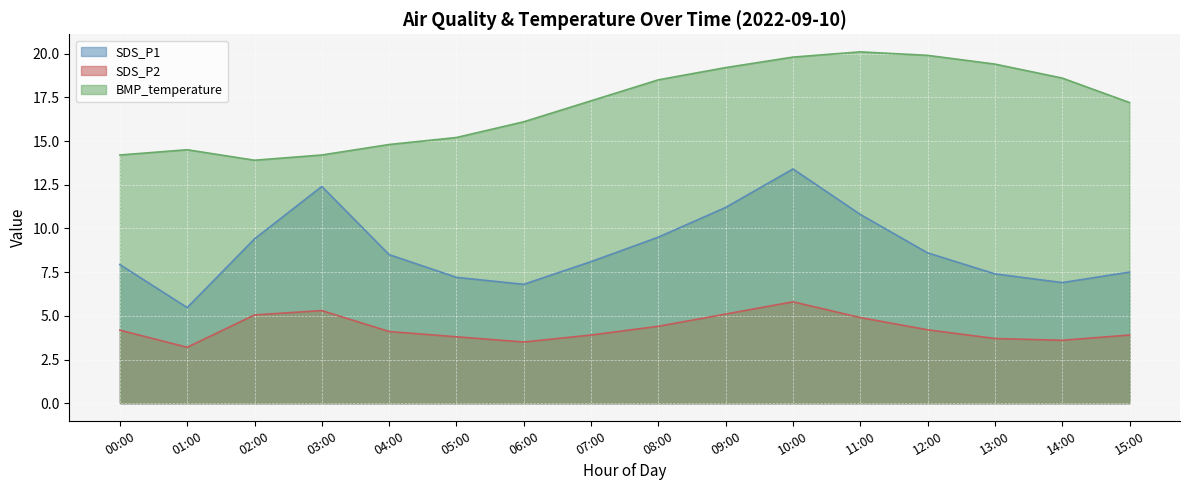

What is the difference between the maximum and minimum values in the BMP_temperature series?

6.2